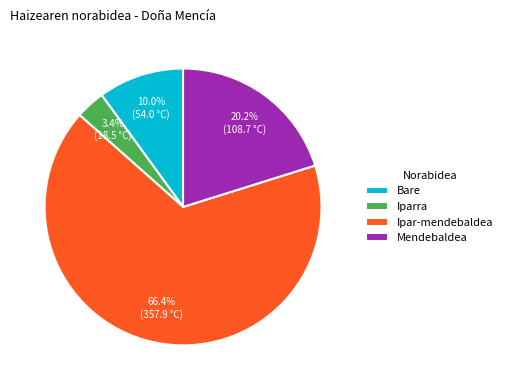

Which slice is the largest?

Ipar-mendebaldea